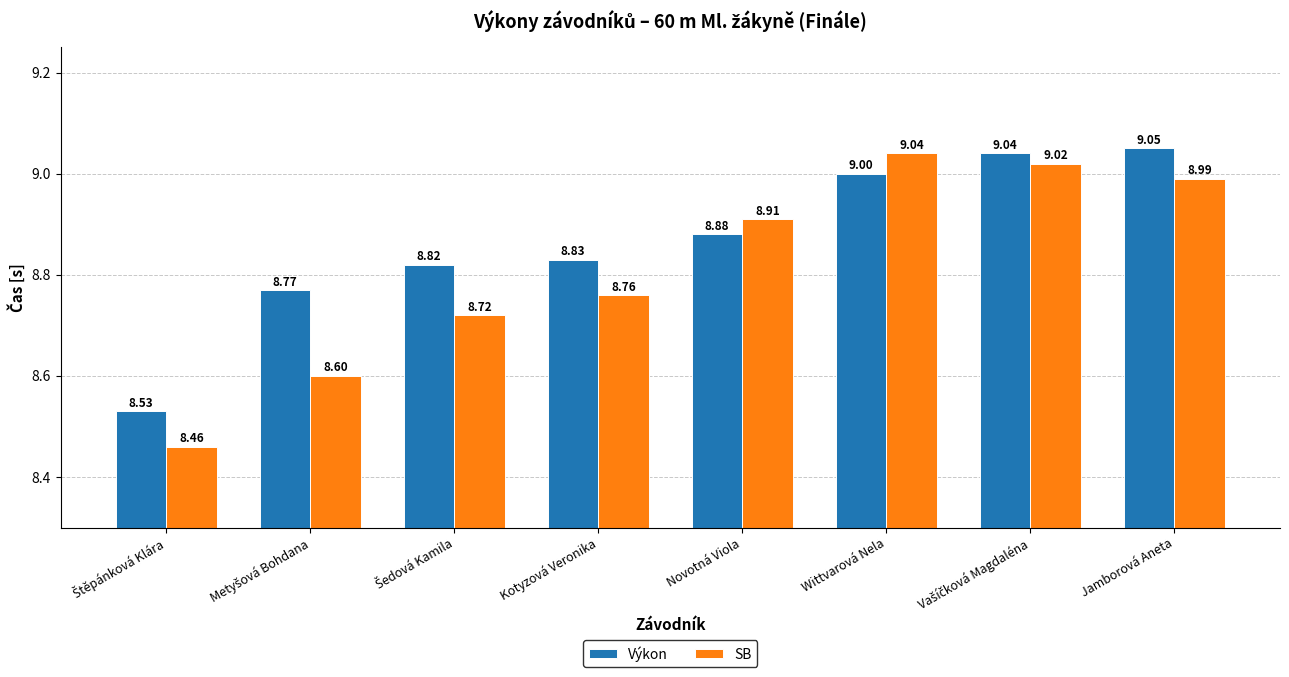

How many groups of bars are there?

8